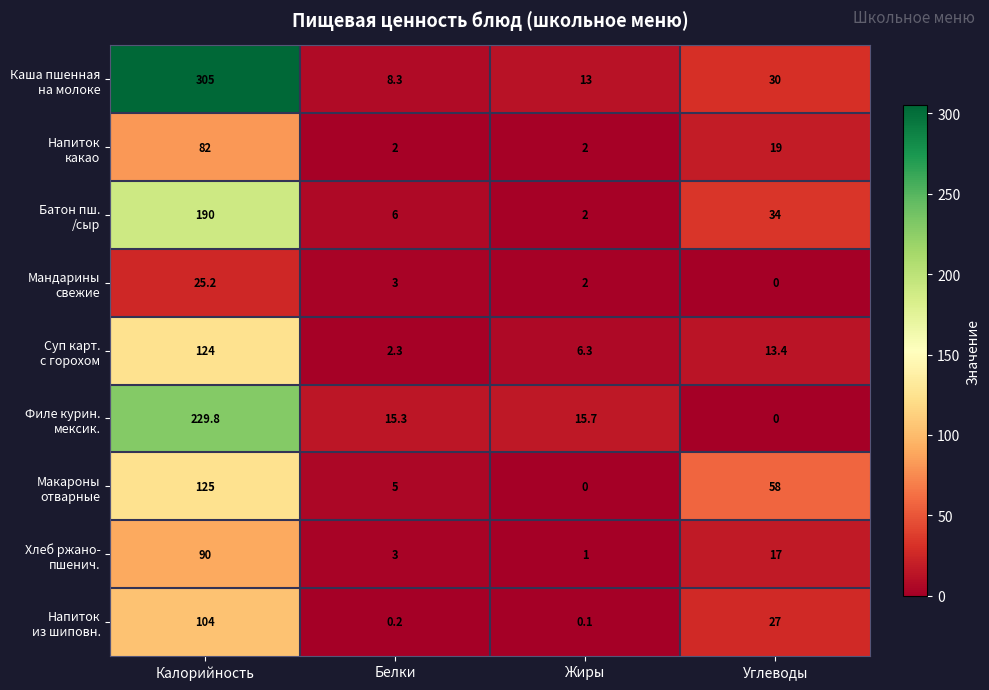

Which category has the highest value across all series?

Калорийность